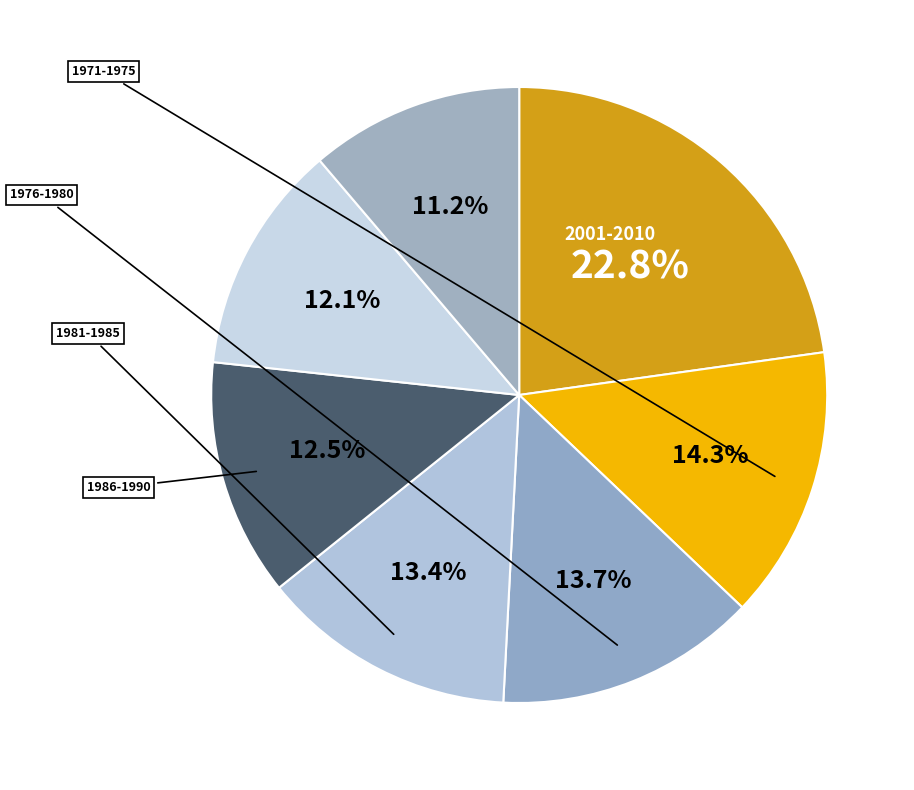

How many slices are in this pie chart?

7